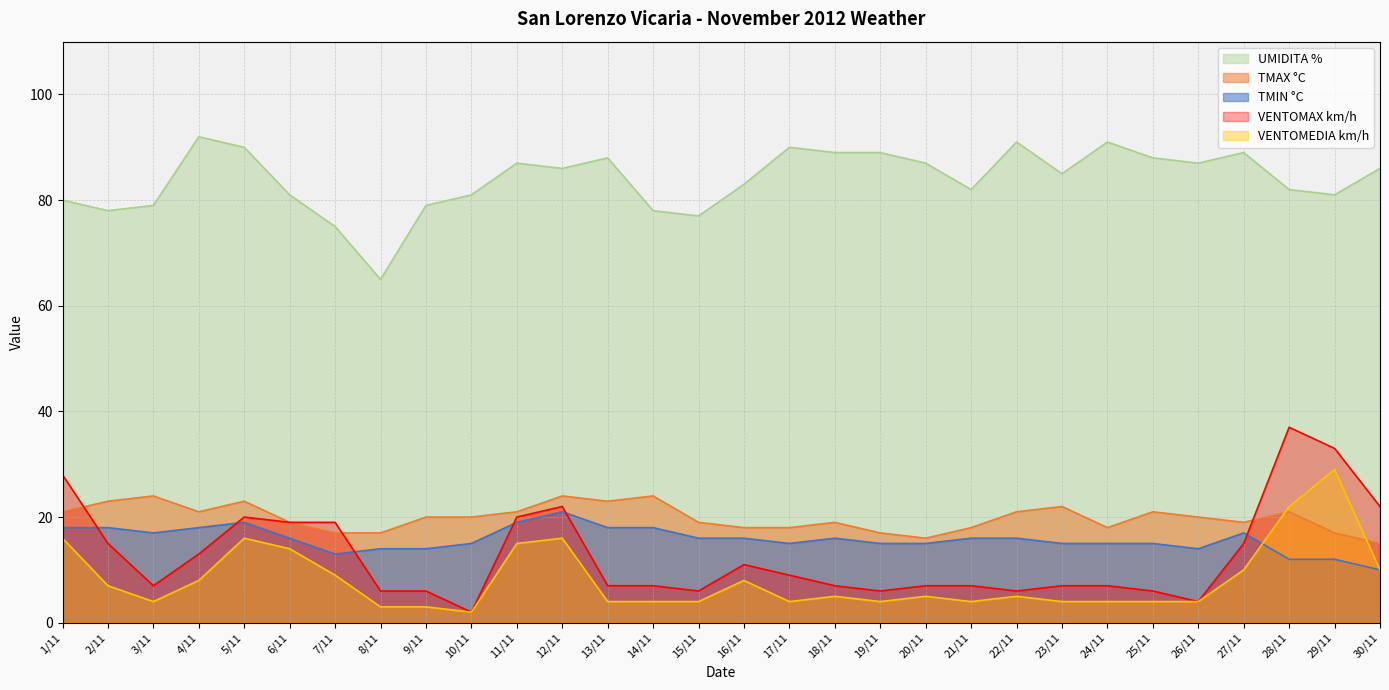

True or false: TMAX °C has more than 2 interior local peaks.

True